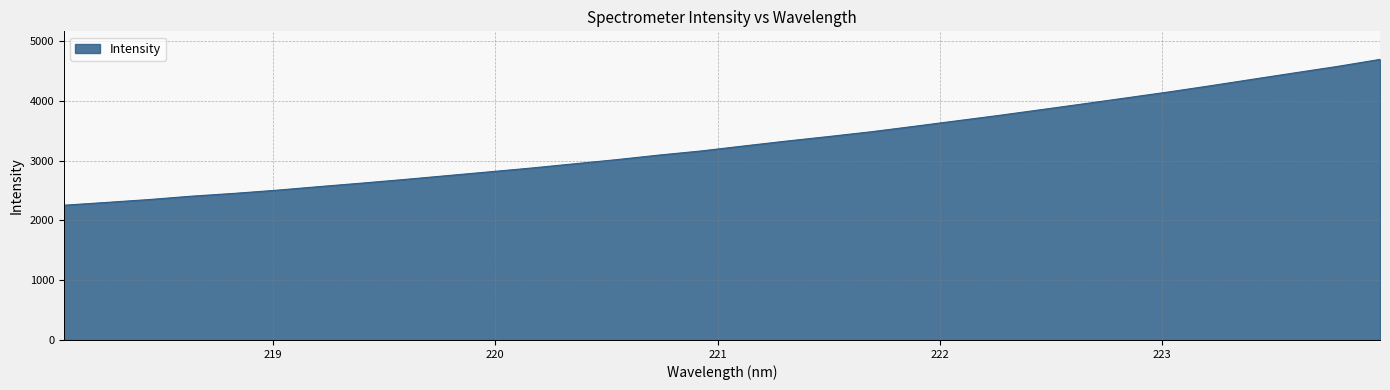

What is the difference between the maximum and minimum values?

2439.5